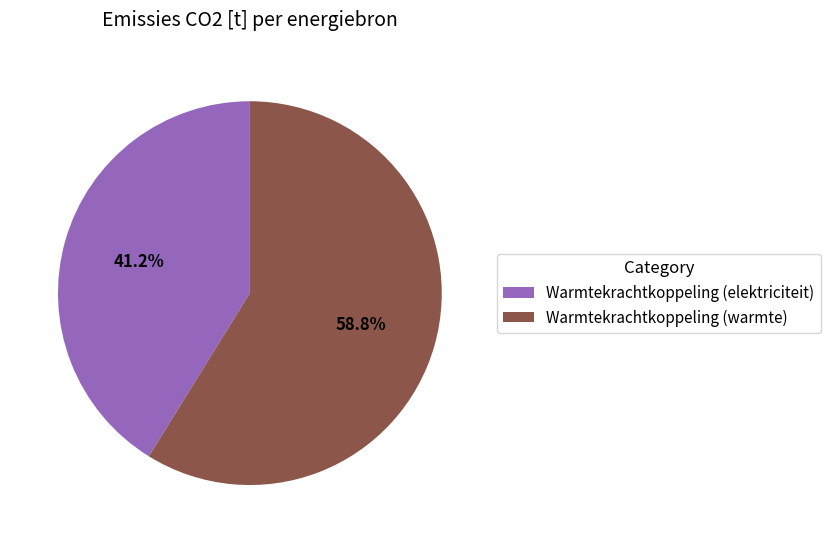

Rank the categories by value from lowest to highest.

Warmtekrachtkoppeling (elektriciteit), Warmtekrachtkoppeling (warmte)